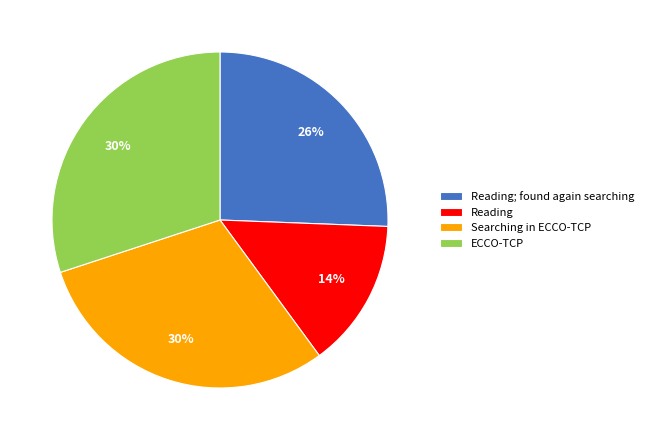

Is it true that ECCO-TCP is 30% of the pie?

True